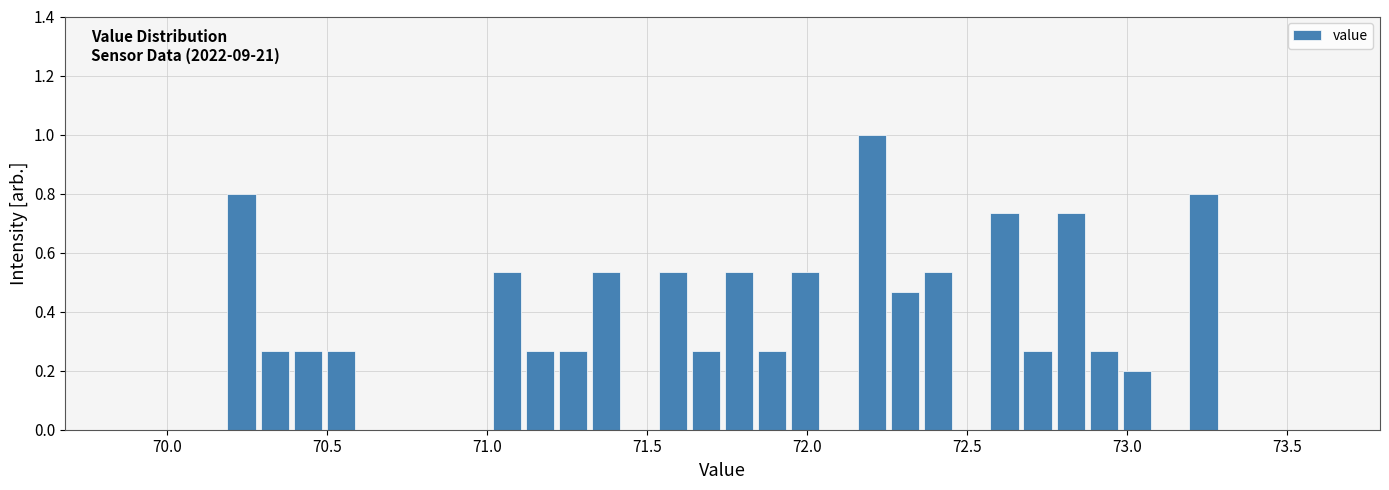

Read against the x-axis, roughly where is the centre of the tallest bar?

72.20